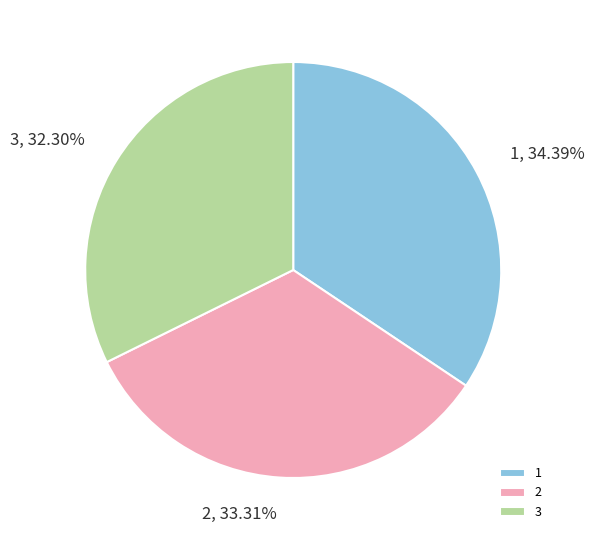

Which category has the smallest portion of the pie?

3